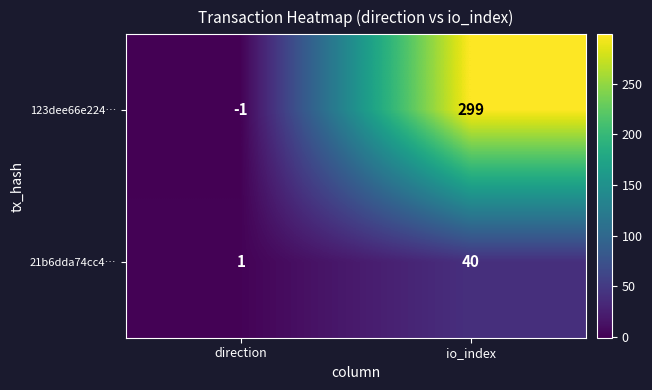

What is the difference between the highest and lowest values at io_index?

259